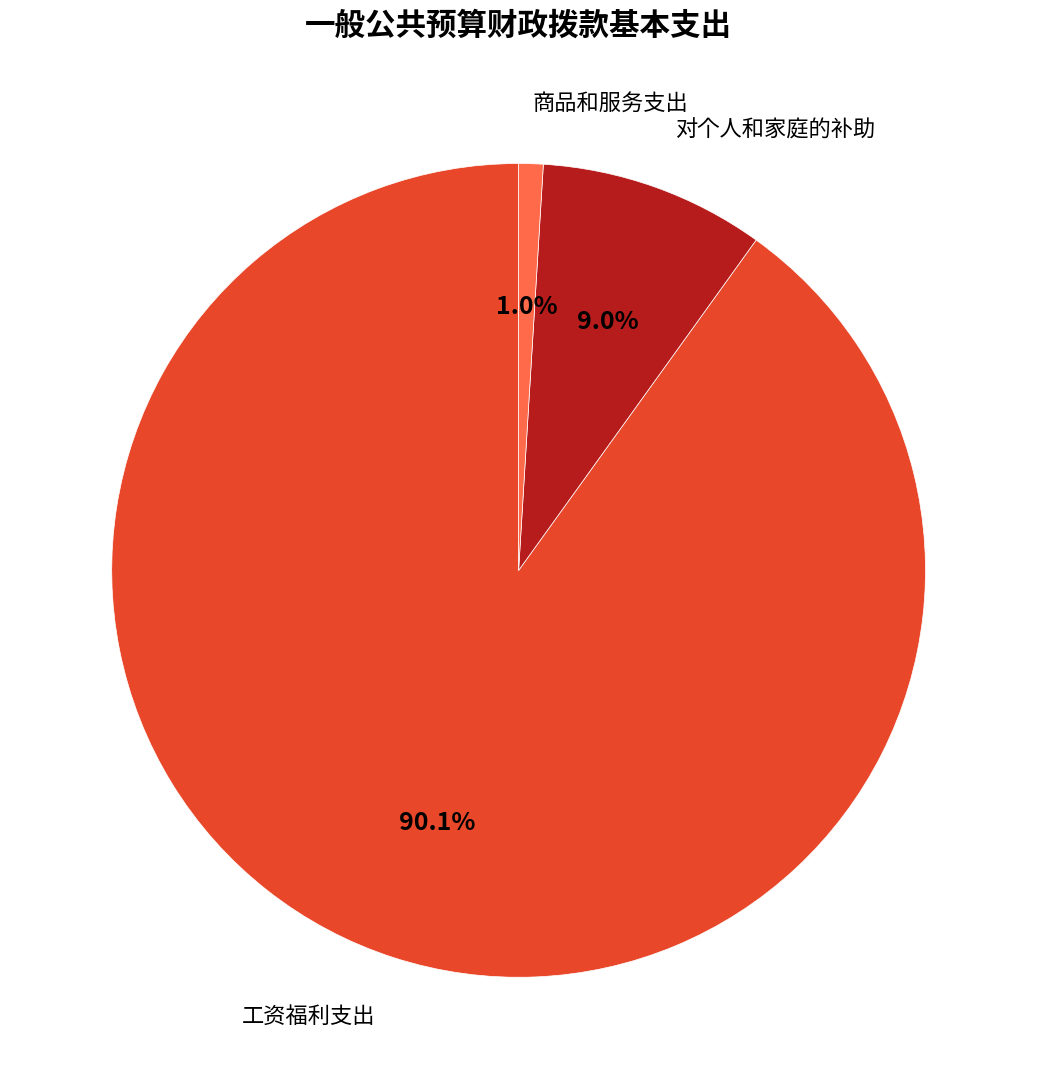

To the nearest percent, what percentage of the pie is 商品和服务支出?

1%